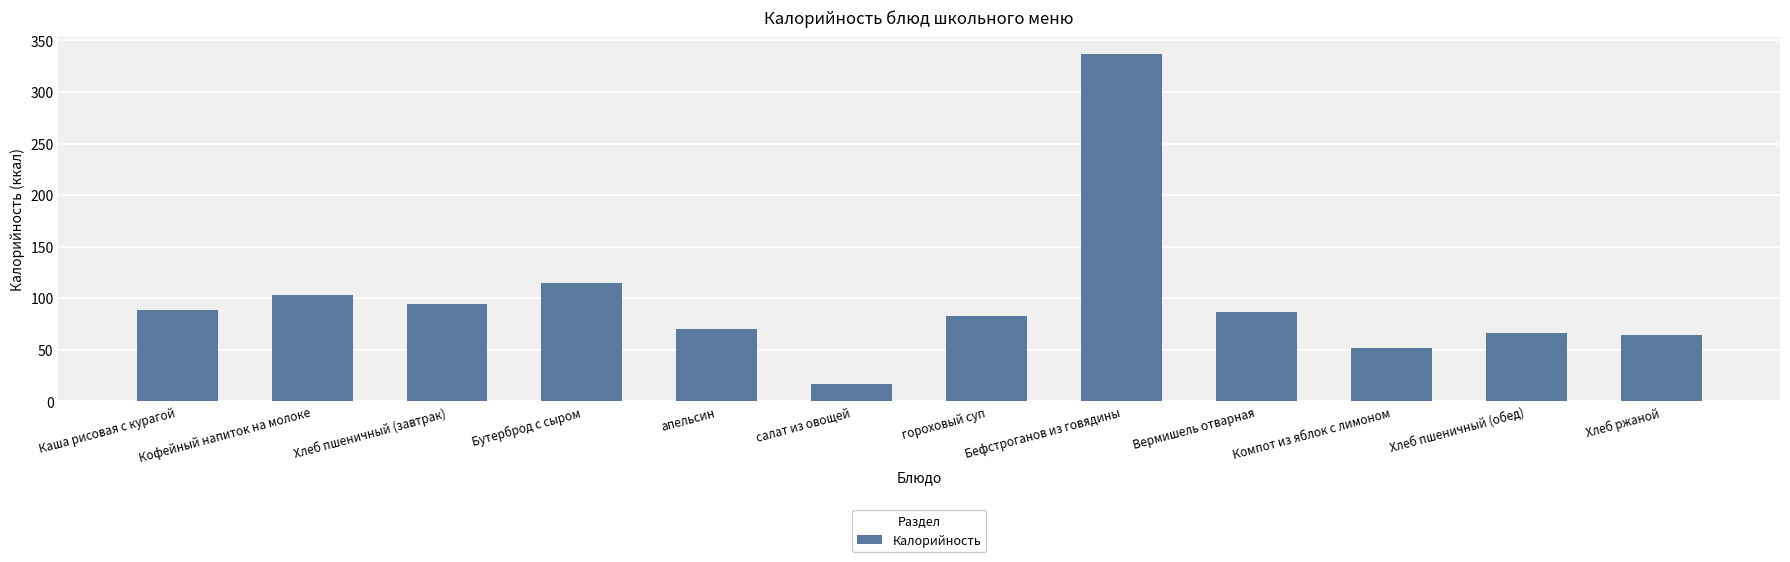

Reading left to right, list all the values displayed in this chart.

Каша рисовая с курагой=88.8	Кофейный напиток на молоке=102.8	Хлеб пшеничный (завтрак)=94.0	Бутерброд с сыром=115.2	апельсин=70.0	салат из овощей=17.2	гороховый суп=82.8	Бефстроганов из говядины=336.5	Вермишель отварная=86.8	Компот из яблок с лимоном=51.9	Хлеб пшеничный (обед)=66.3	Хлеб ржаной=64.0